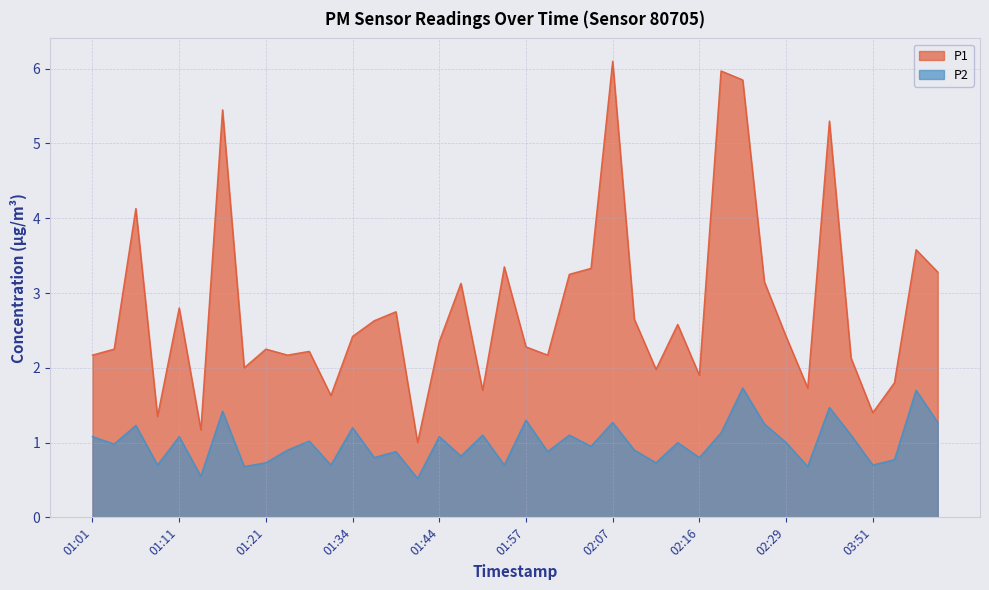

Which label corresponds to the smallest value in the chart?

01:41